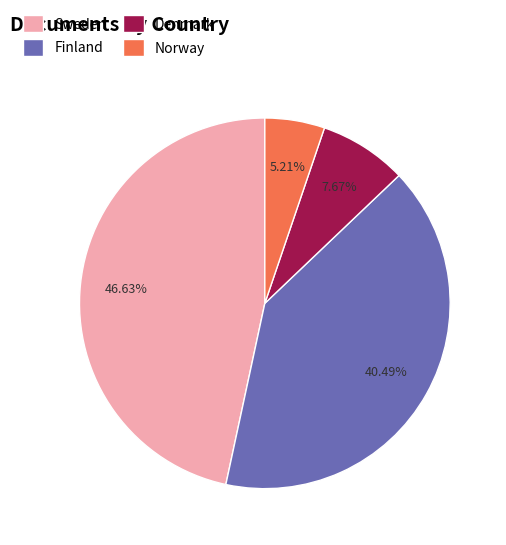

Combined, what portion of the pie is Finland and Norway?

45.7%